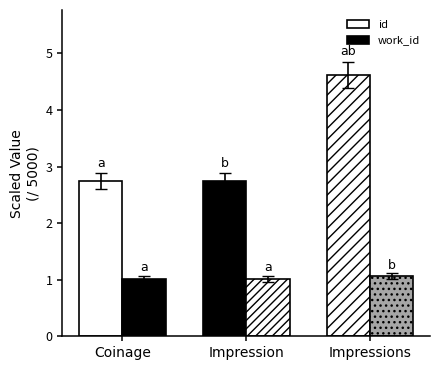

True or false: work_id has a value of 1.1 at Impressions.

True